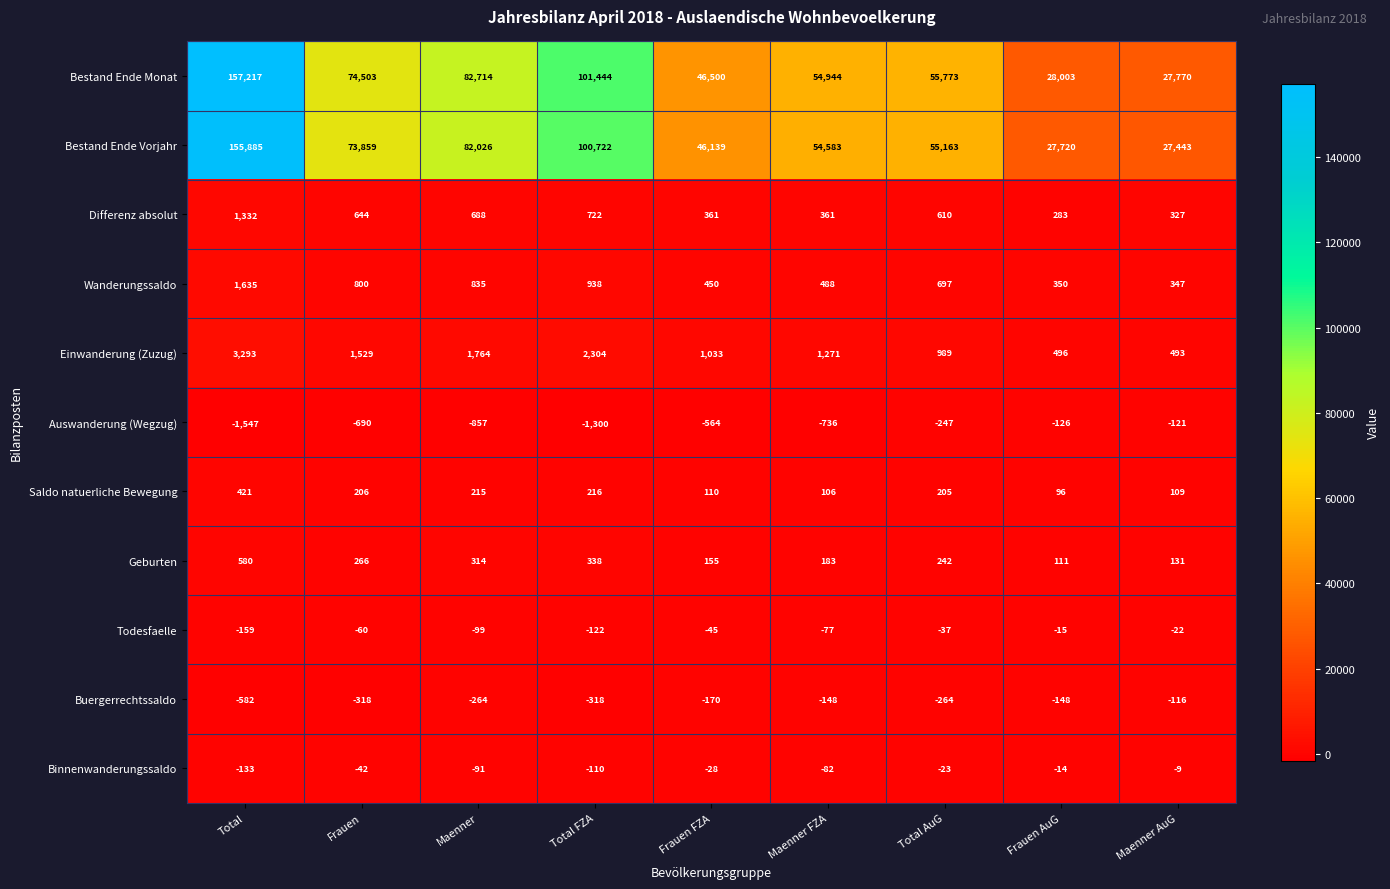

Which category has the lowest value in the Bestand Ende Vorjahr series?

Maenner AuG